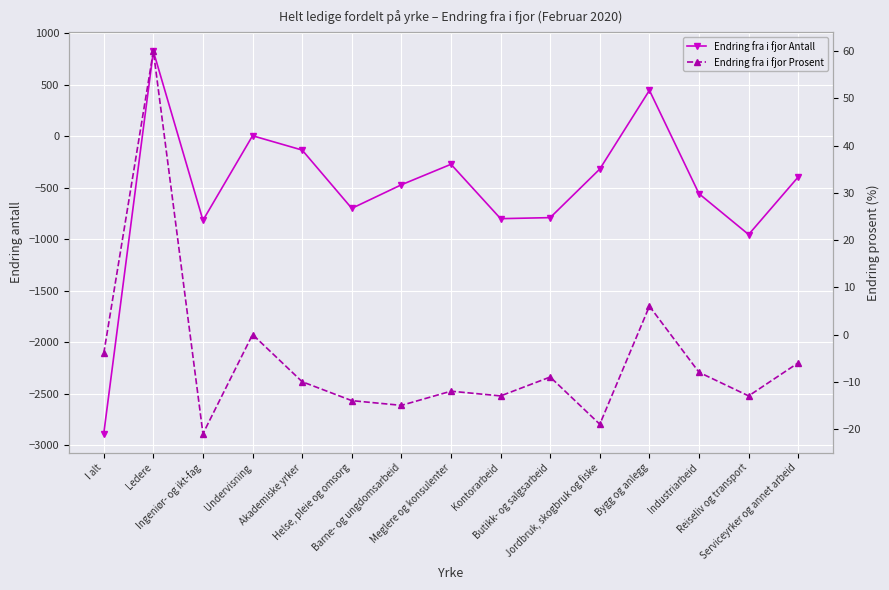

What position from the right is Butikk- og salgsarbeid?

6